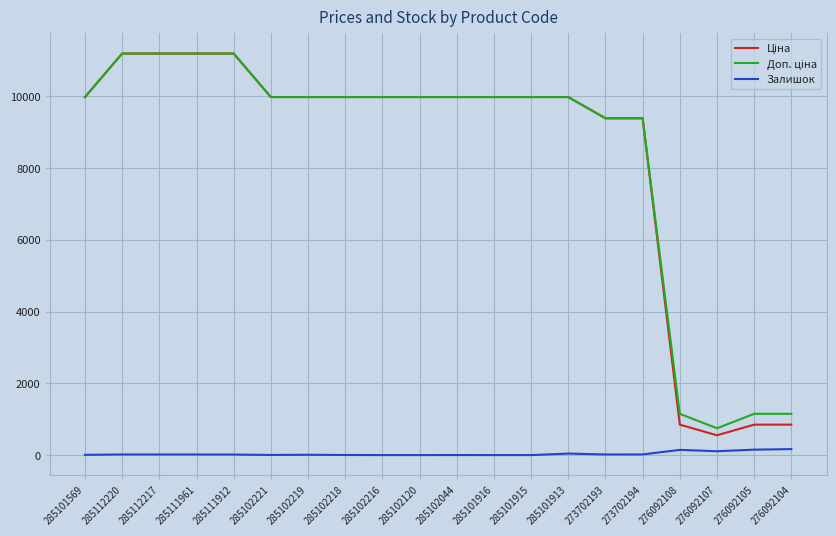

True or false: Залишок has a value of 107.0 at 276092107.

True